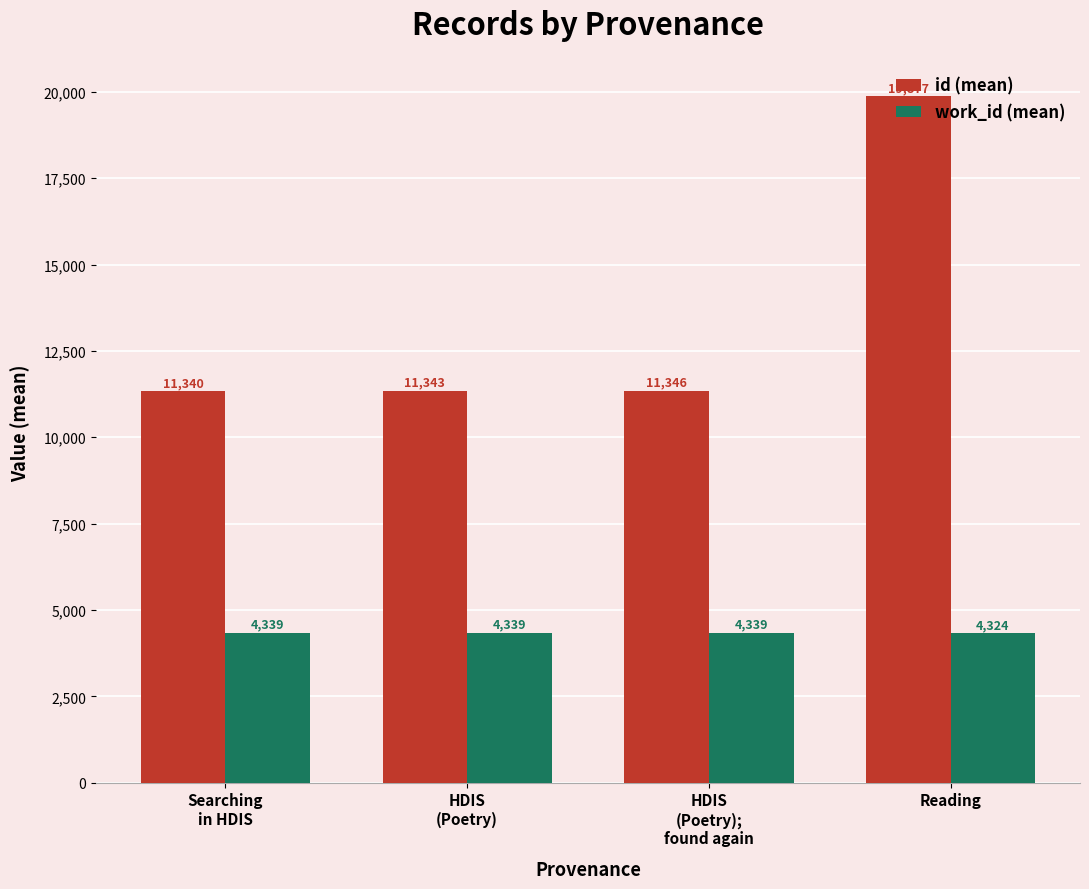

At which label is work_id (mean) closest to 4331?

Reading